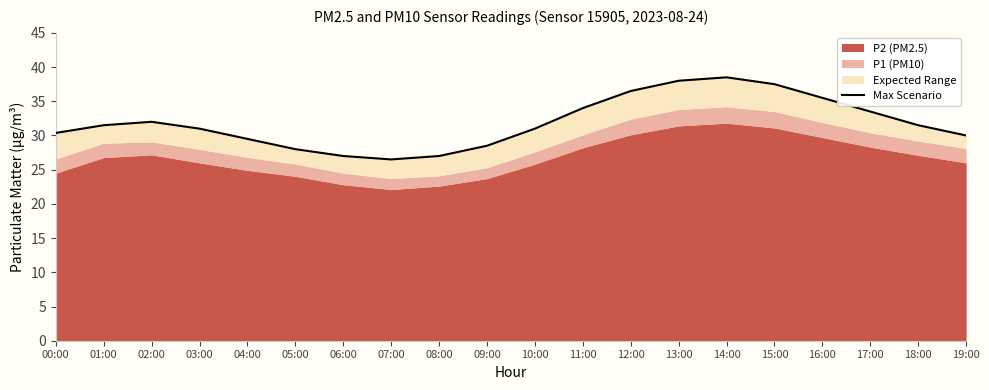

How many points are higher than both their immediate neighbors (excluding endpoints)?

2